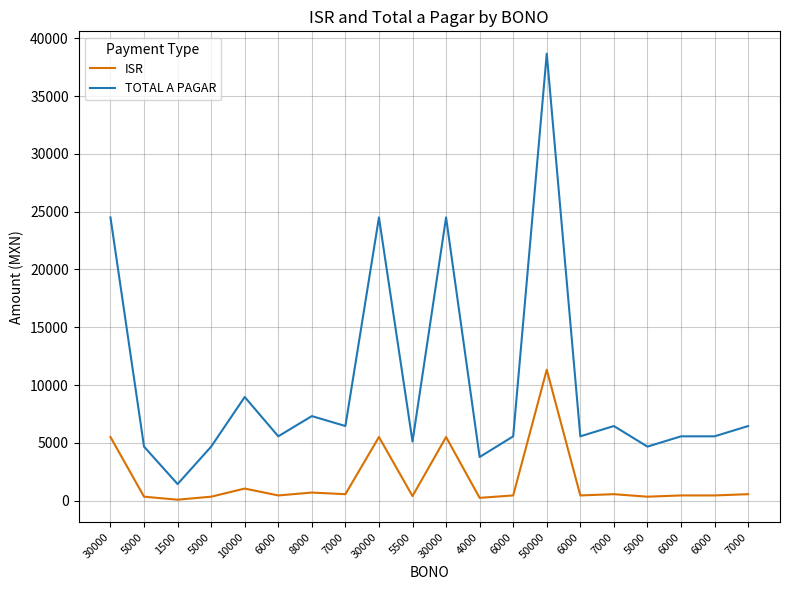

In ISR, how many points are lower than both neighbors (excluding endpoints)?

7